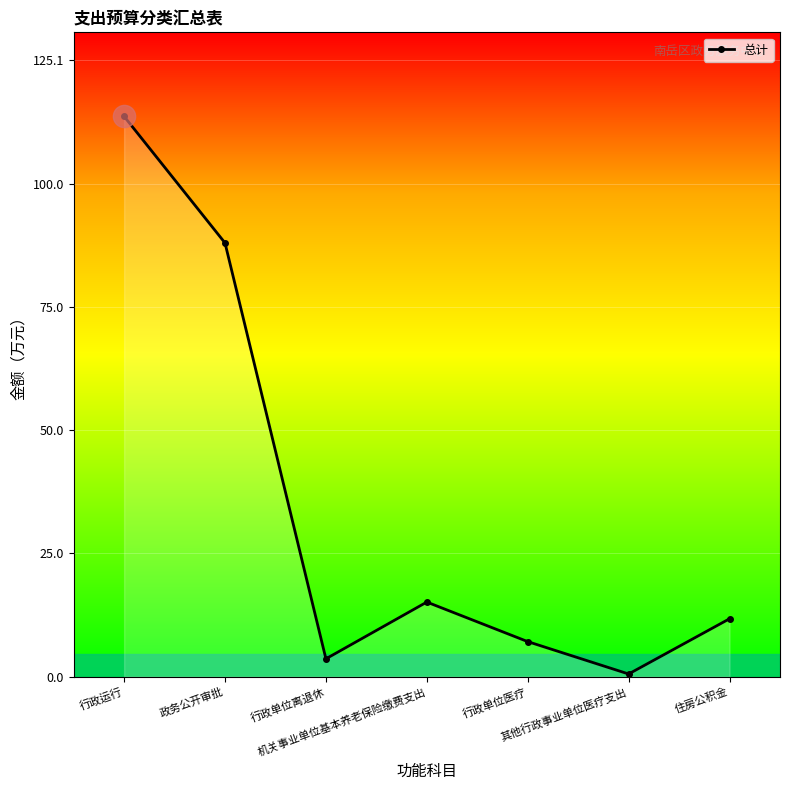

Is it true that the value at 政务公开审批 is 88.0?

True